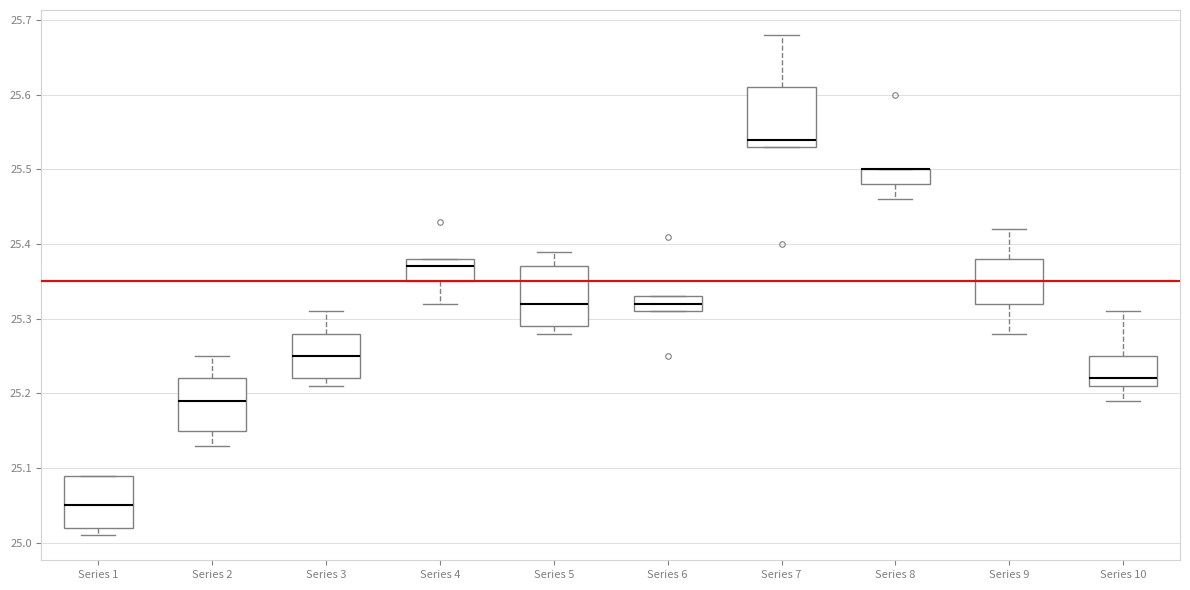

Reading left to right, read every box against the y-axis: the position of its median line, the range the box covers, and the ends of its whiskers. The values are not printed on the chart, so give them approximately, as read against the axis.

Series 1: median 25.05, box 25.02 to 25.09, whiskers 25.01 to 25.09
Series 2: median 25.19, box 25.15 to 25.22, whiskers 25.13 to 25.25
Series 3: median 25.25, box 25.22 to 25.28, whiskers 25.21 to 25.31
Series 4: median 25.37, box 25.35 to 25.38, whiskers 25.32 to 25.38
Series 5: median 25.32, box 25.29 to 25.37, whiskers 25.28 to 25.39
Series 6: median 25.32, box 25.31 to 25.33, whiskers 25.31 to 25.33
Series 7: median 25.54, box 25.53 to 25.61, whiskers 25.53 to 25.68
Series 8: median 25.50 (drawn on the box's upper edge), box 25.48 to 25.50, whiskers 25.46 to 25.50
Series 9: median 25.35, box 25.32 to 25.38, whiskers 25.28 to 25.42
Series 10: median 25.22, box 25.21 to 25.25, whiskers 25.19 to 25.31